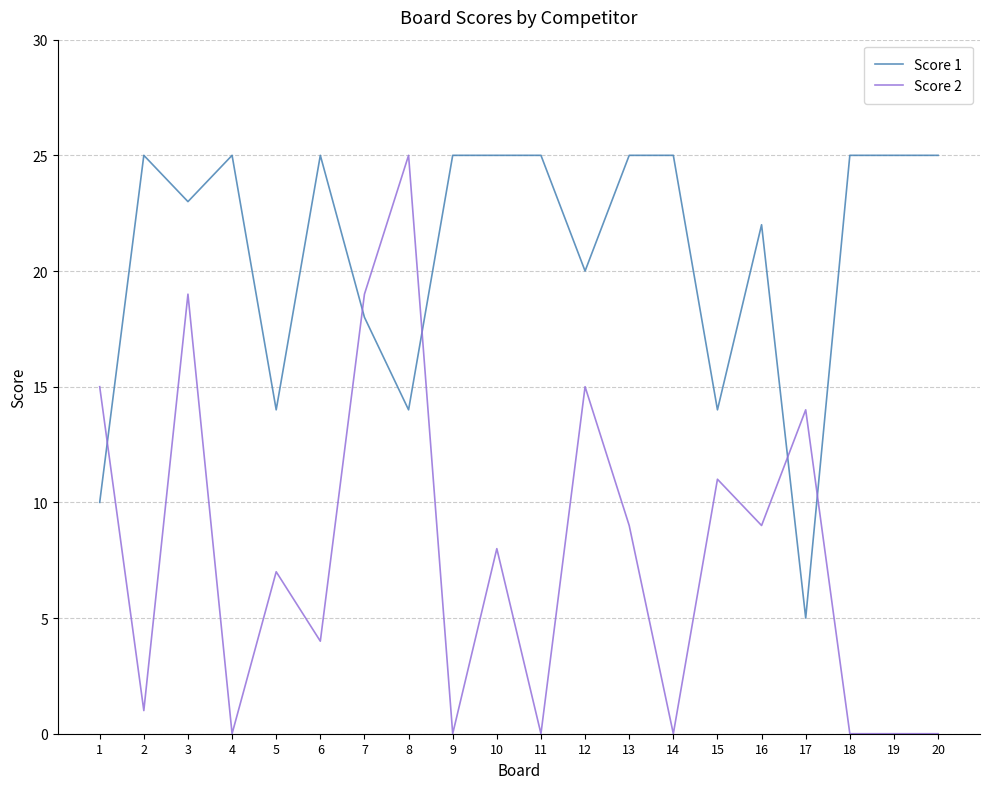

What is the total value across all series at 7?

37